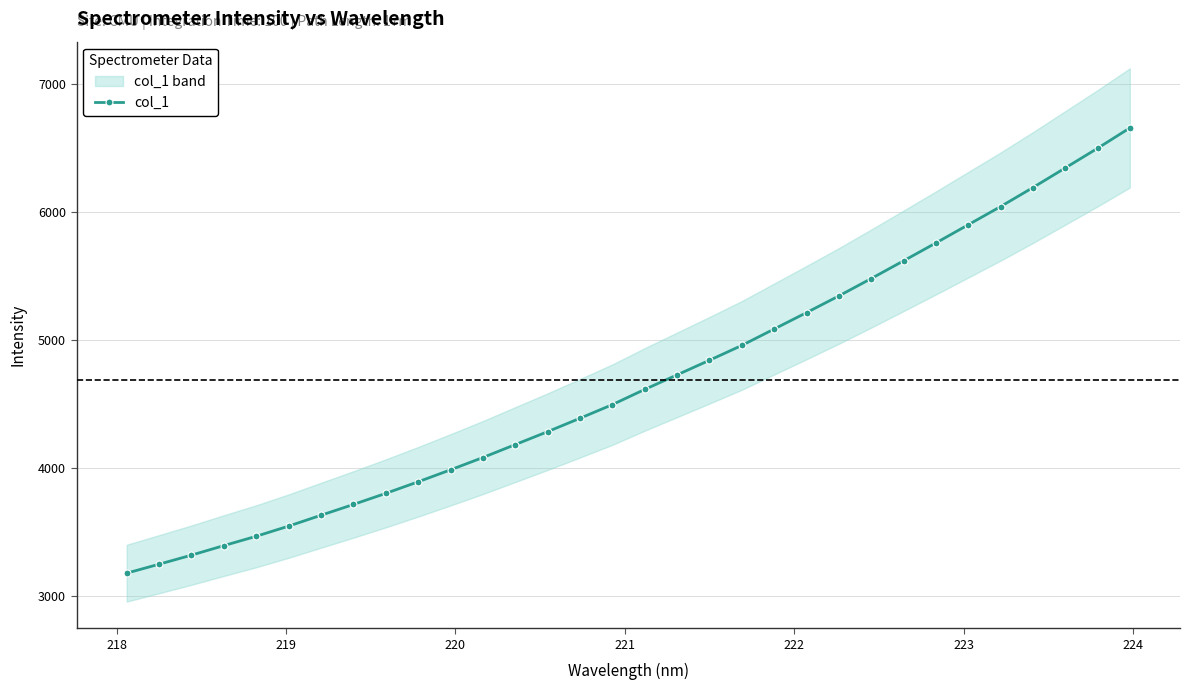

True or false: the data has more than 0 interior local peaks.

False